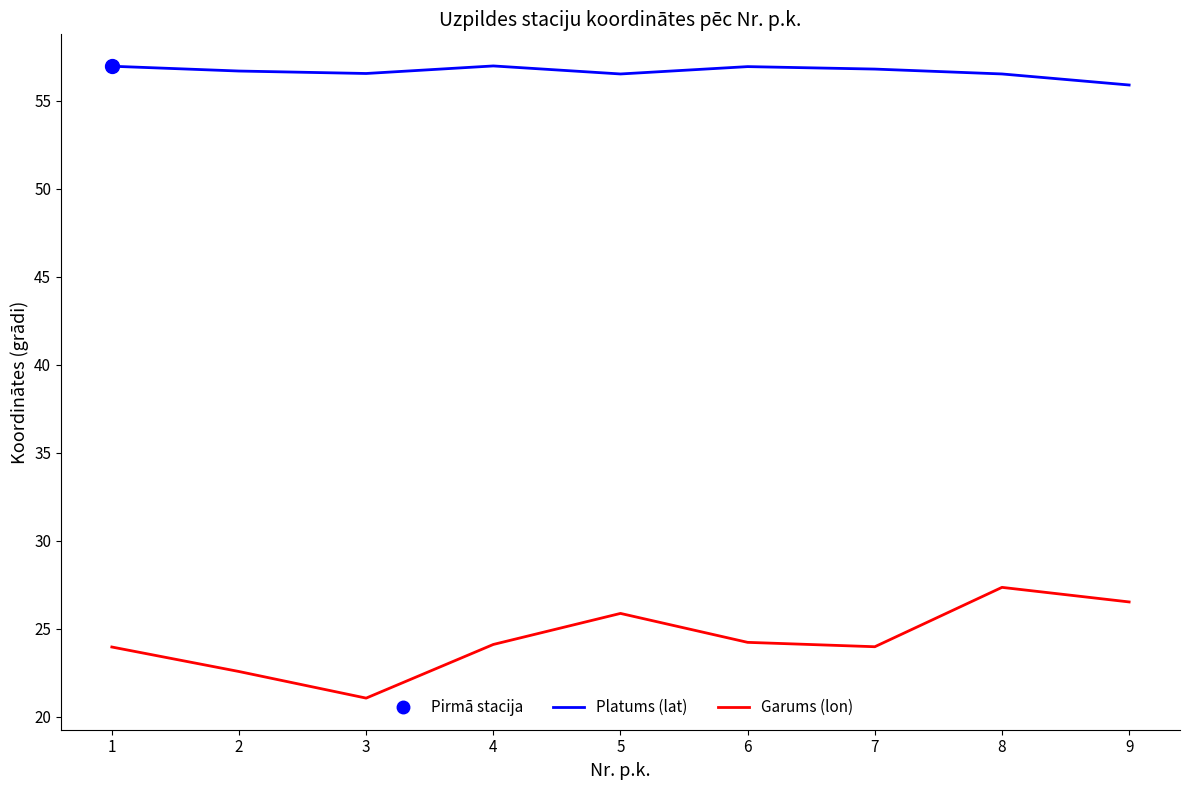

What is the sum of all Garums (lon) values?

219.6